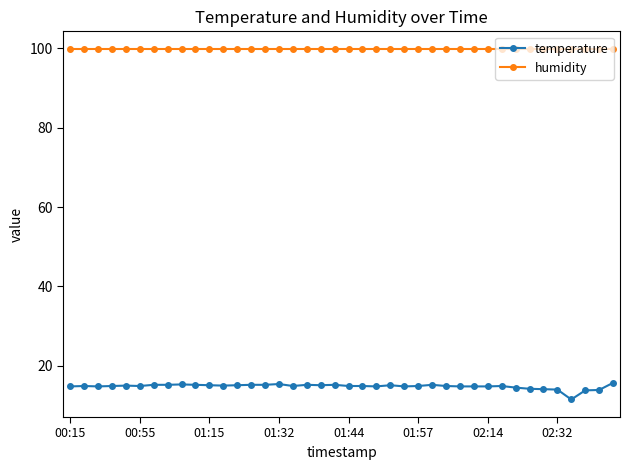

What is the average value of the humidity series?

99.9